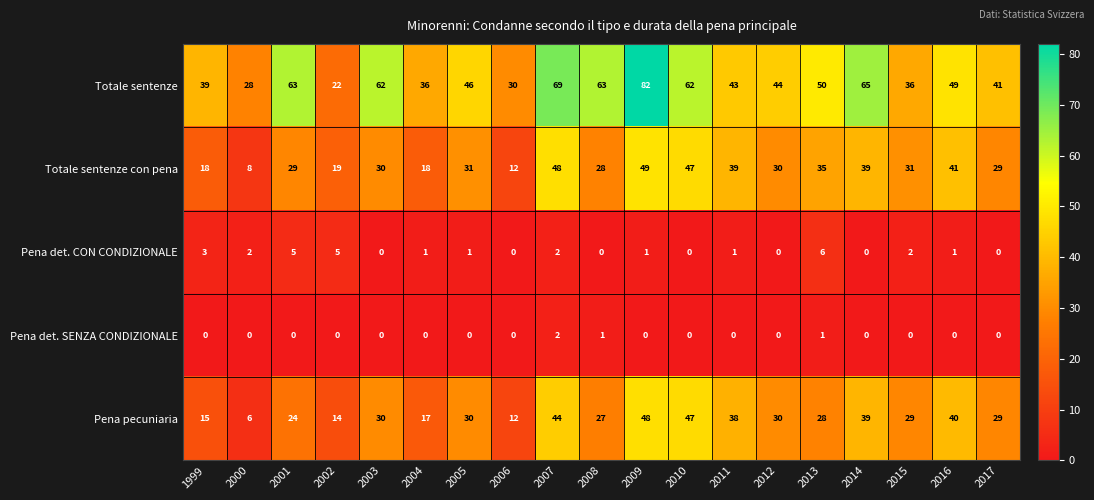

True or false: Pena pecuniaria has a value of 38 at 2011.

True